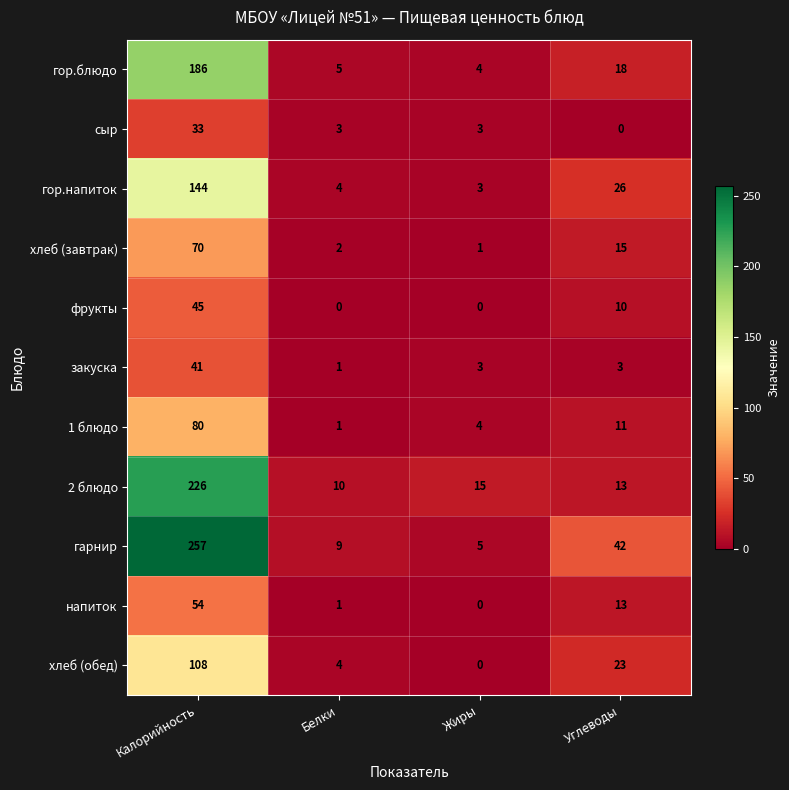

What is the average value of the закуска series?

12